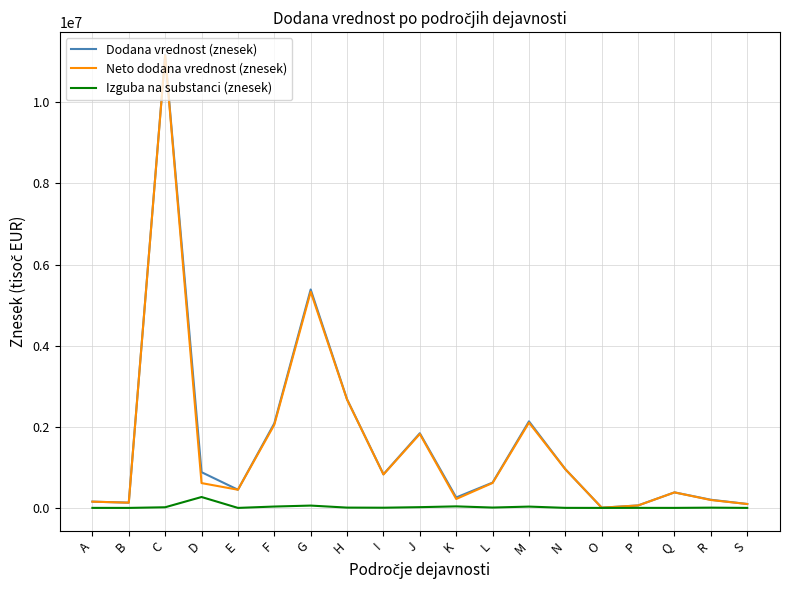

What is the difference between the second highest and minimum values in the Dodana vrednost (znesek) series?

5380125.9